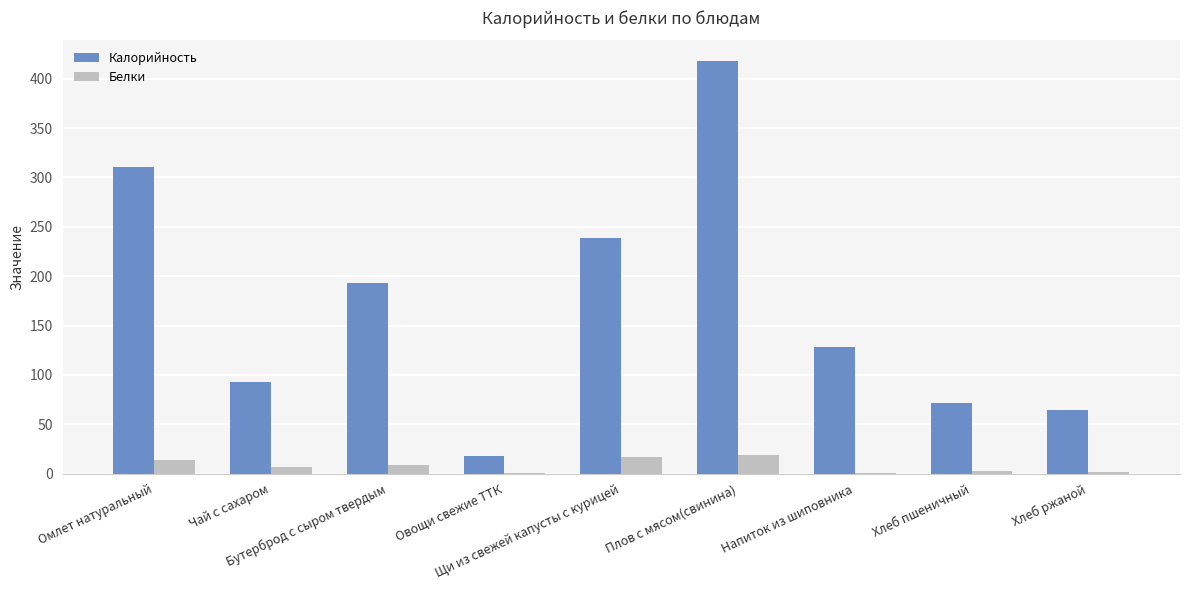

Is it true that Калорийность equals 128.0 at Напиток из шиповника?

True